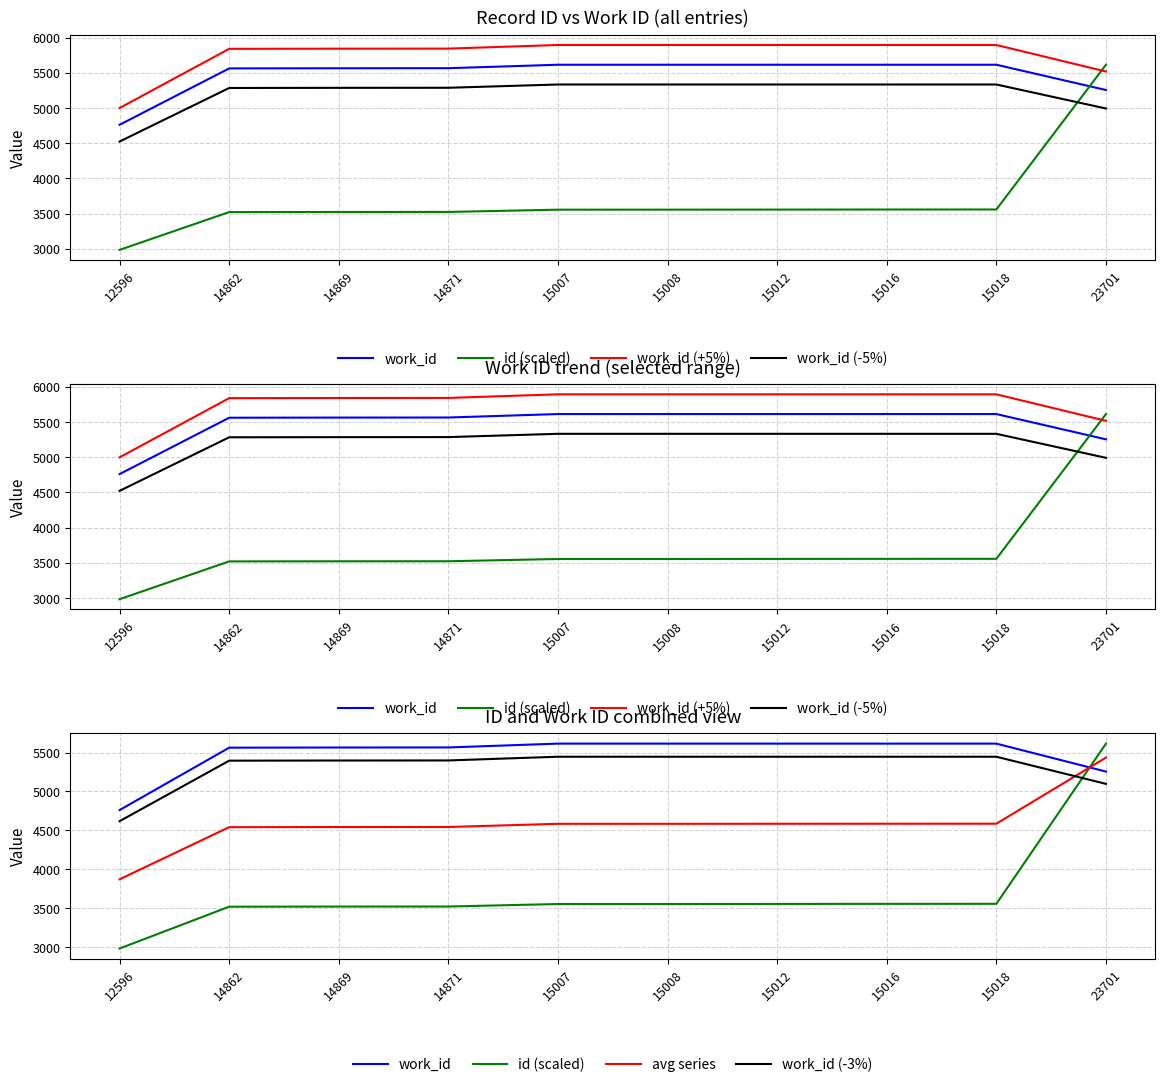

The work_id series shows 5562.0 at 14862. True or false?

True